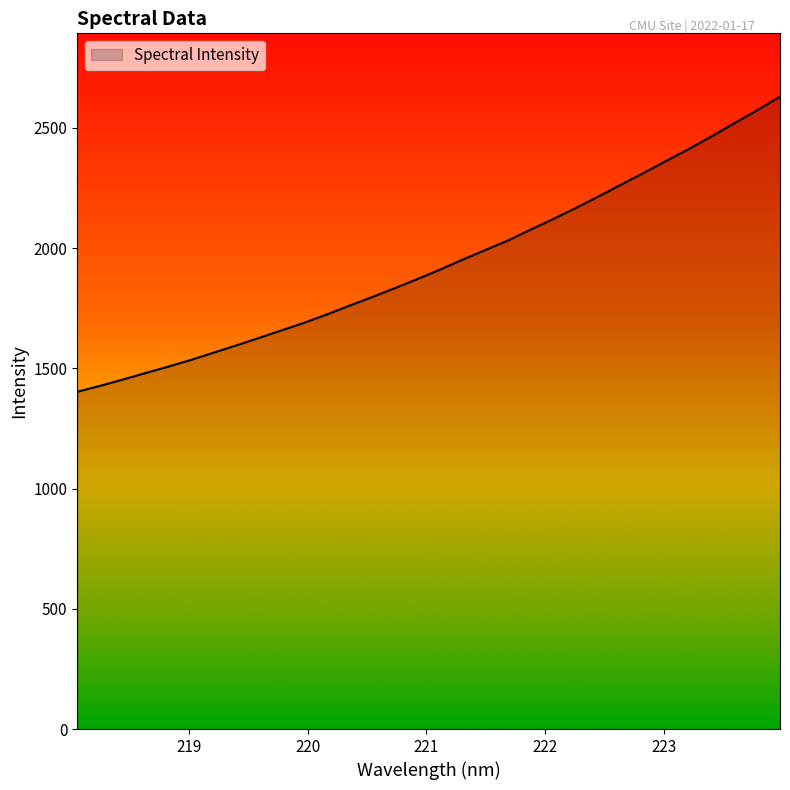

Does the chart have visible grid lines?

No